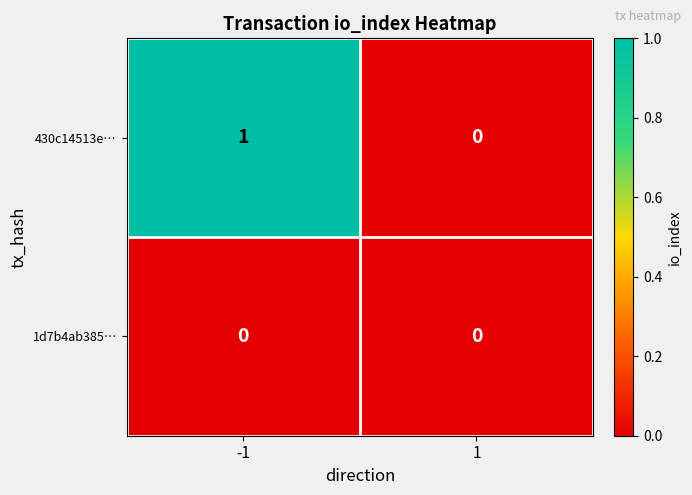

Count the number of data series in this chart.

2